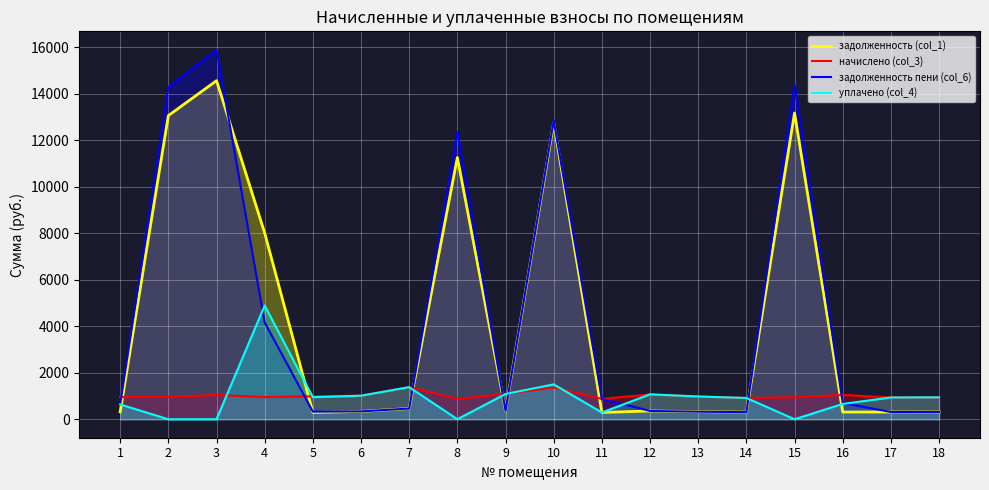

Where is уплачено (col_4) nearest to the value 2446?

10